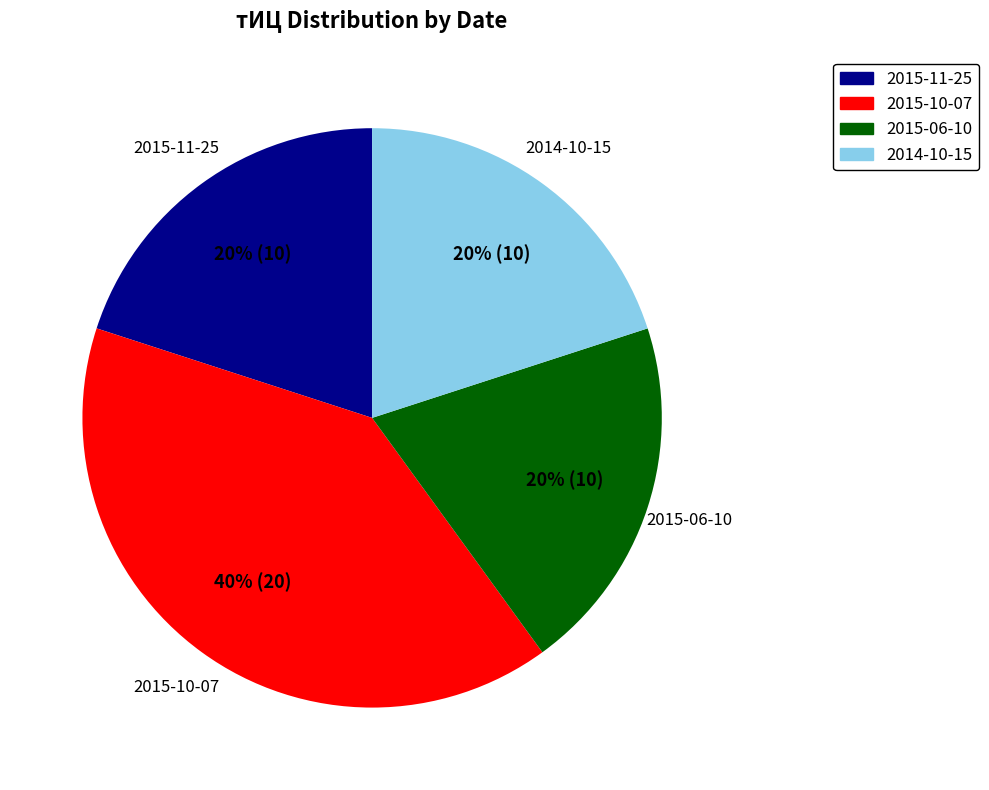

To the nearest percent, what is the difference between the largest and smallest slice percentages?

20%